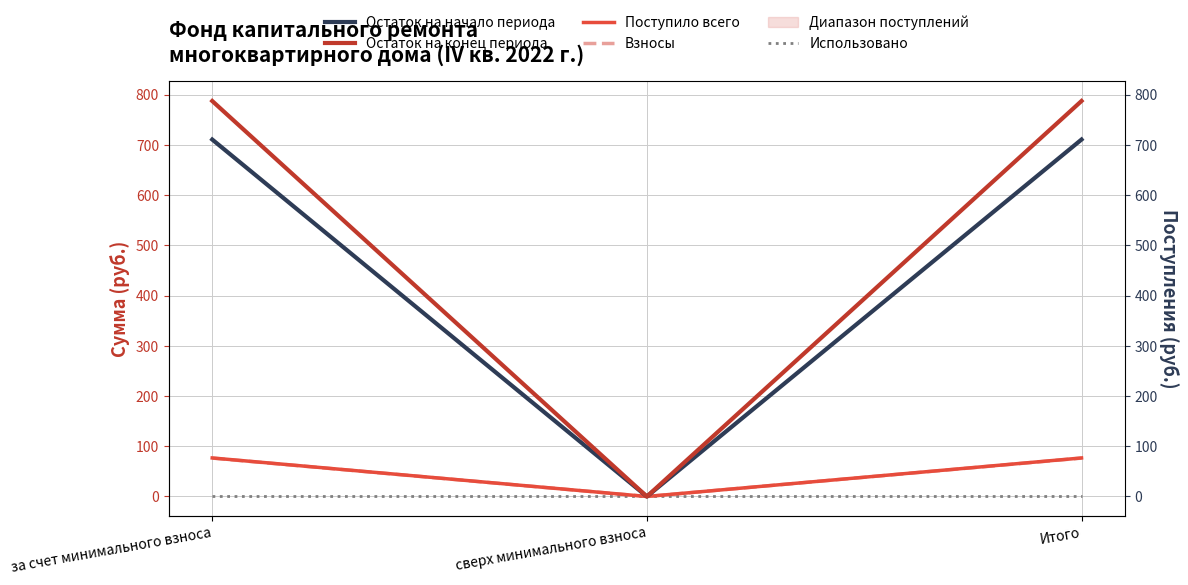

Is it true that Взносы equals 76.5 at за счет минимального взноса?

True